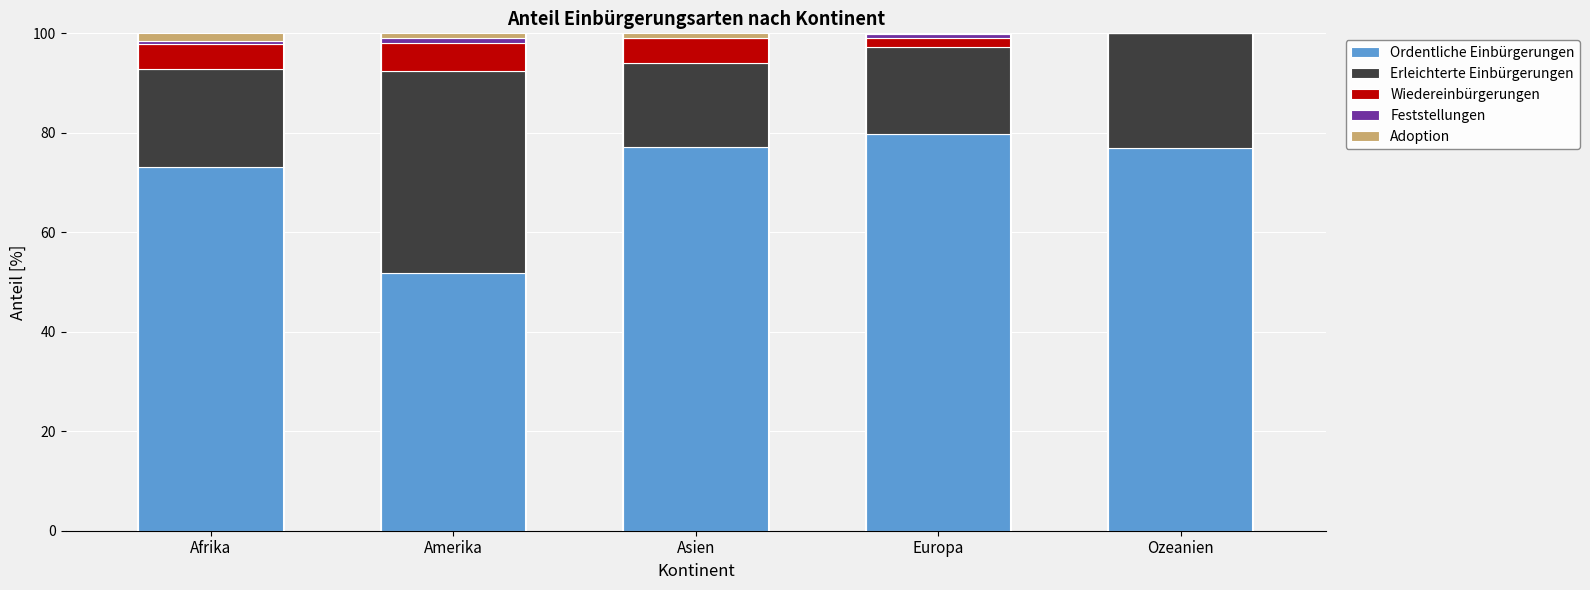

What is the maximum value for Ordentliche Einbürgerungen?

79.8